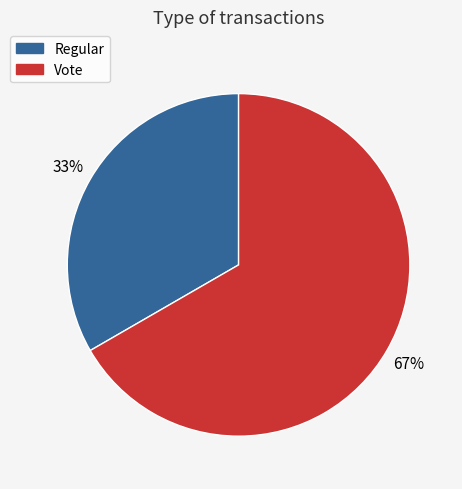

Does Vote account for over 50% of the chart?

Yes